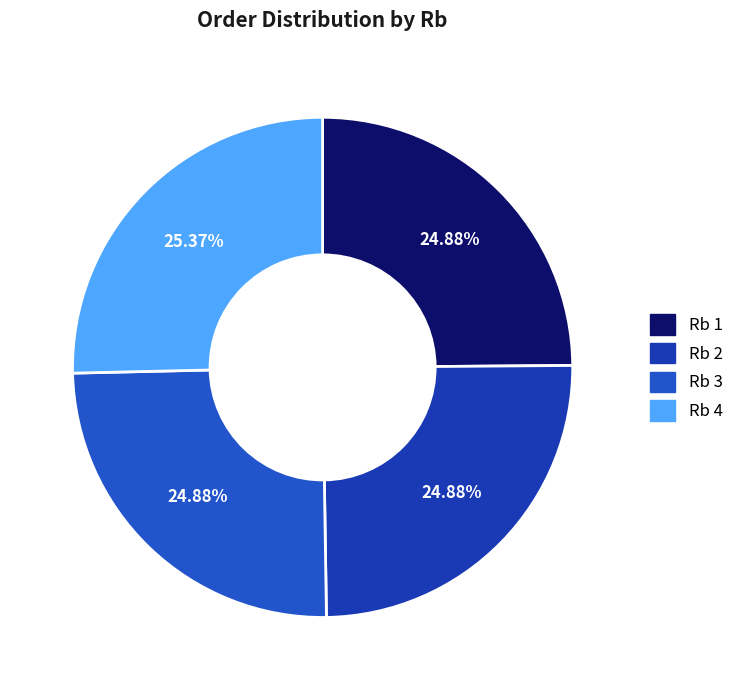

How many slices are in this pie chart?

4